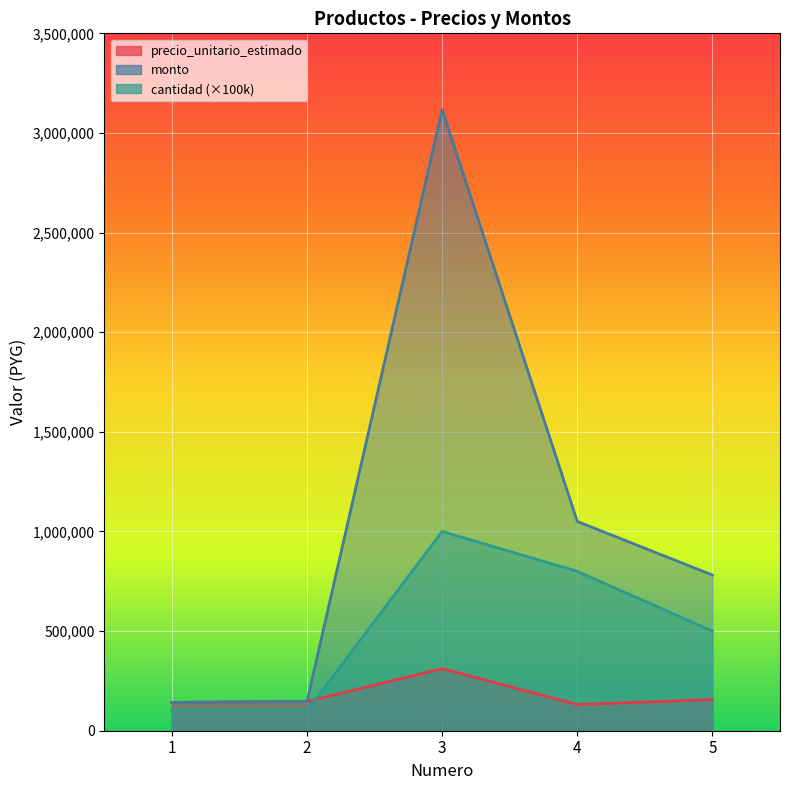

How many values in the cantidad series exceed 500000?

2